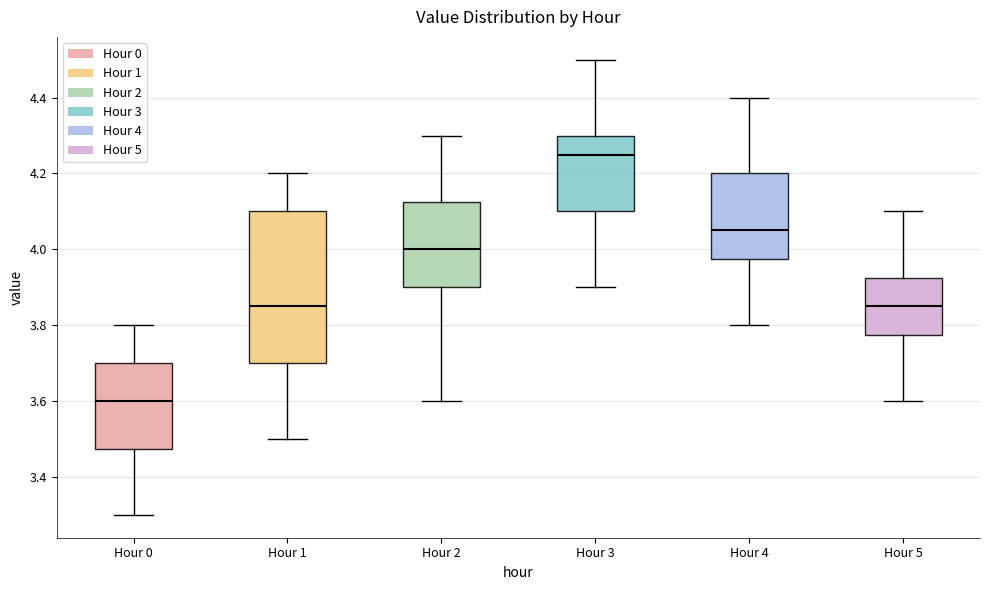

Reading left to right, transcribe this box plot: for each box, give where its median line is, the range the box spans, and where its two whiskers end, as read against the y-axis. The values are not printed on the chart, so give them approximately, as read against the axis.

Hour 0: median 3.60, box 3.48 to 3.70, whiskers 3.30 to 3.80
Hour 1: median 3.86, box 3.70 to 4.10, whiskers 3.50 to 4.20
Hour 2: median 4.00, box 3.90 to 4.12, whiskers 3.60 to 4.30
Hour 3: median 4.26, box 4.10 to 4.30, whiskers 3.90 to 4.50
Hour 4: median 4.06, box 3.98 to 4.20, whiskers 3.80 to 4.40
Hour 5: median 3.86, box 3.78 to 3.92, whiskers 3.60 to 4.10